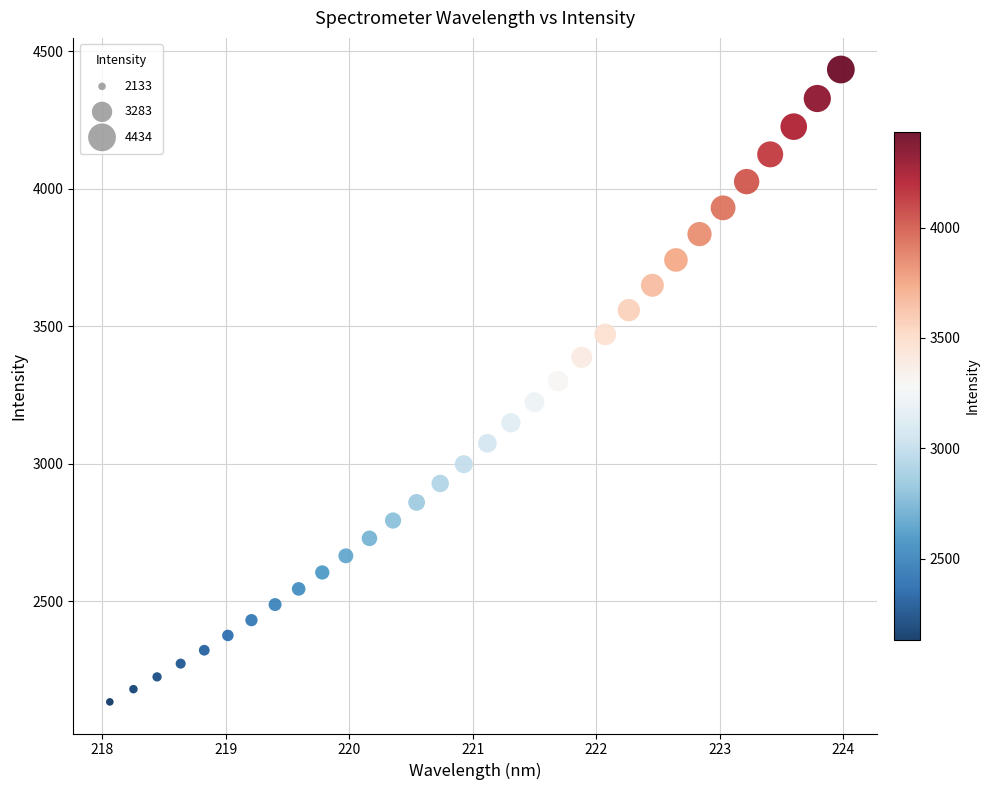

What is the range of X values (max minus min)?

5.9